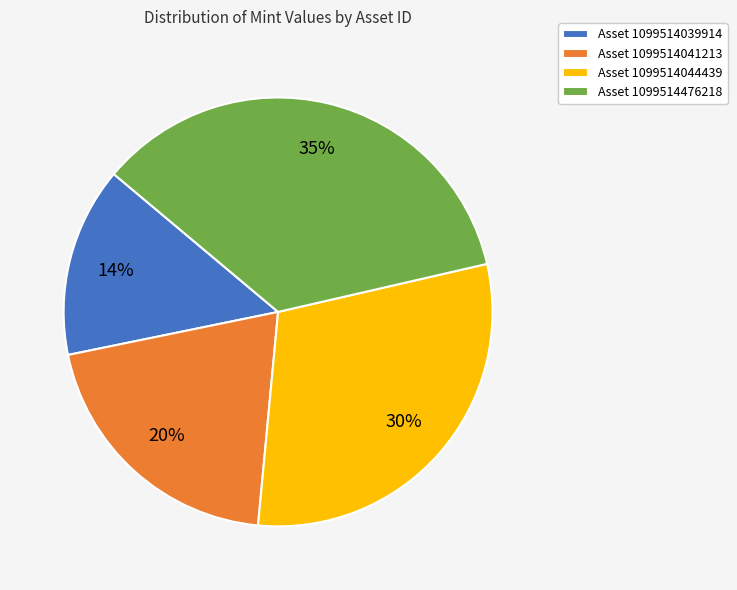

What is the smallest slice in the pie chart?

Asset 1099514039914